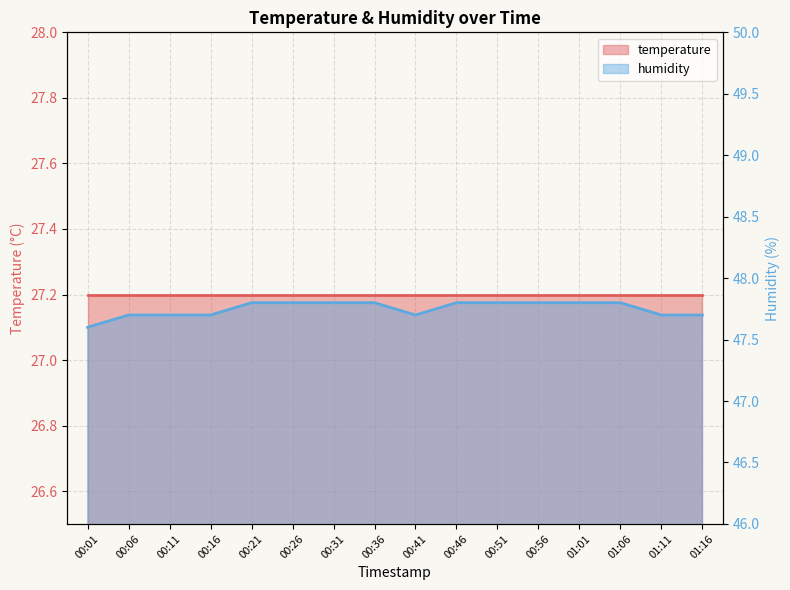

At 00:16, list the series in order from largest to smallest.

humidity, temperature